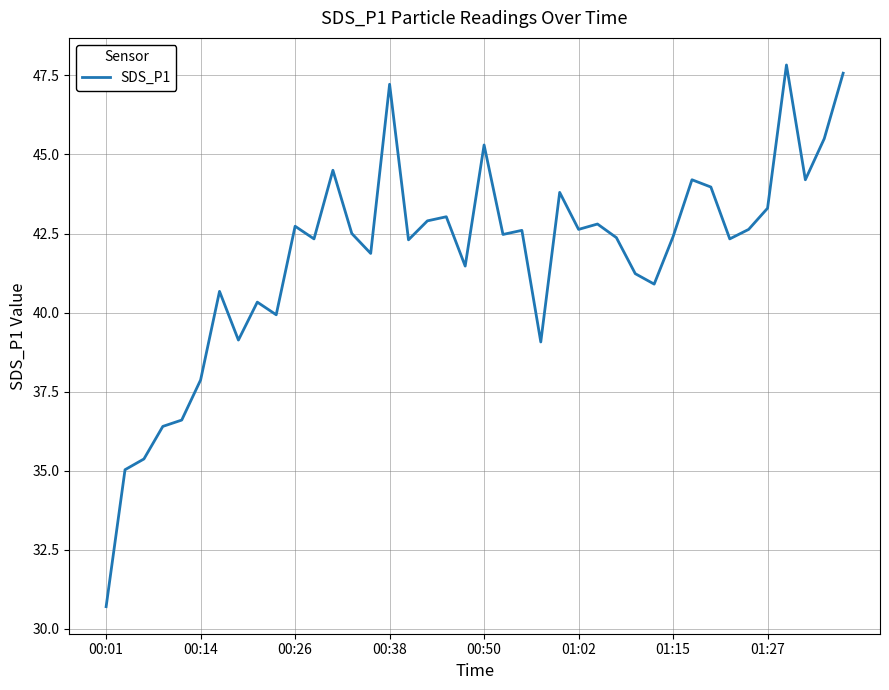

What is the difference between the maximum and minimum values?

17.1